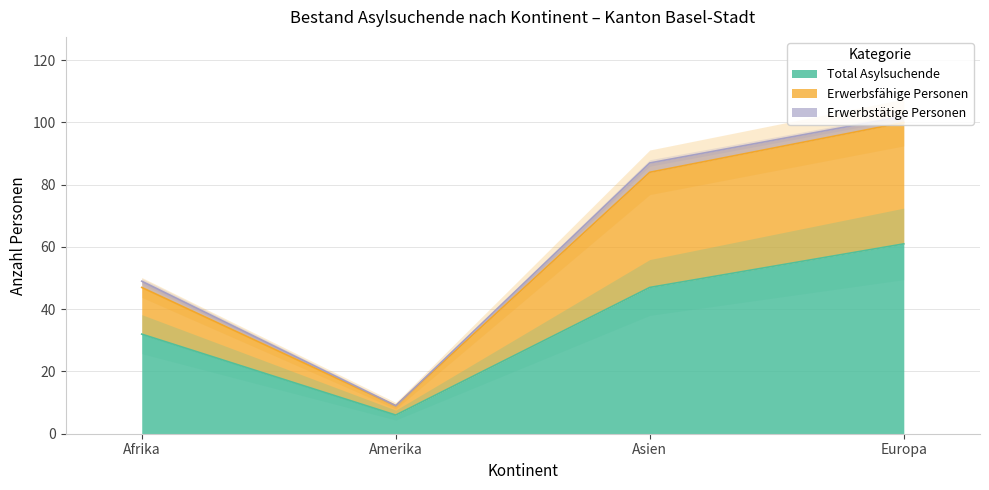

True or false: Total Asylsuchende has more than 2 interior local peaks.

False